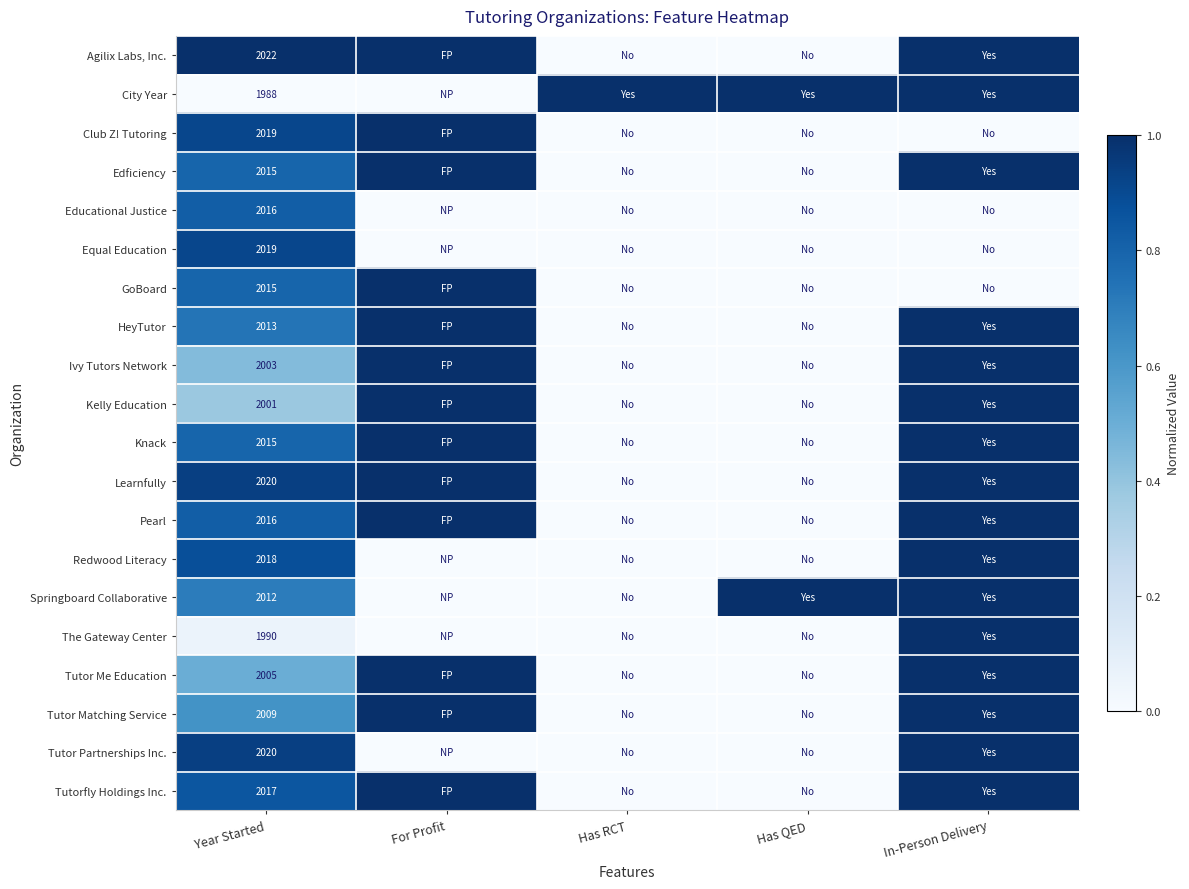

The Club Z! Tutoring series shows 2019 at Year Started. True or false?

True